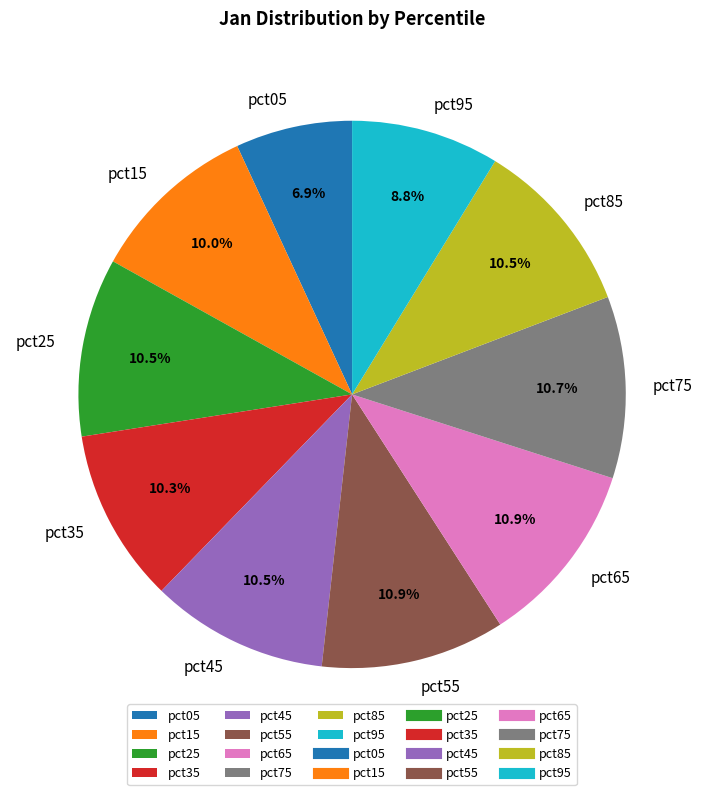

Is there a majority slice in this chart?

No